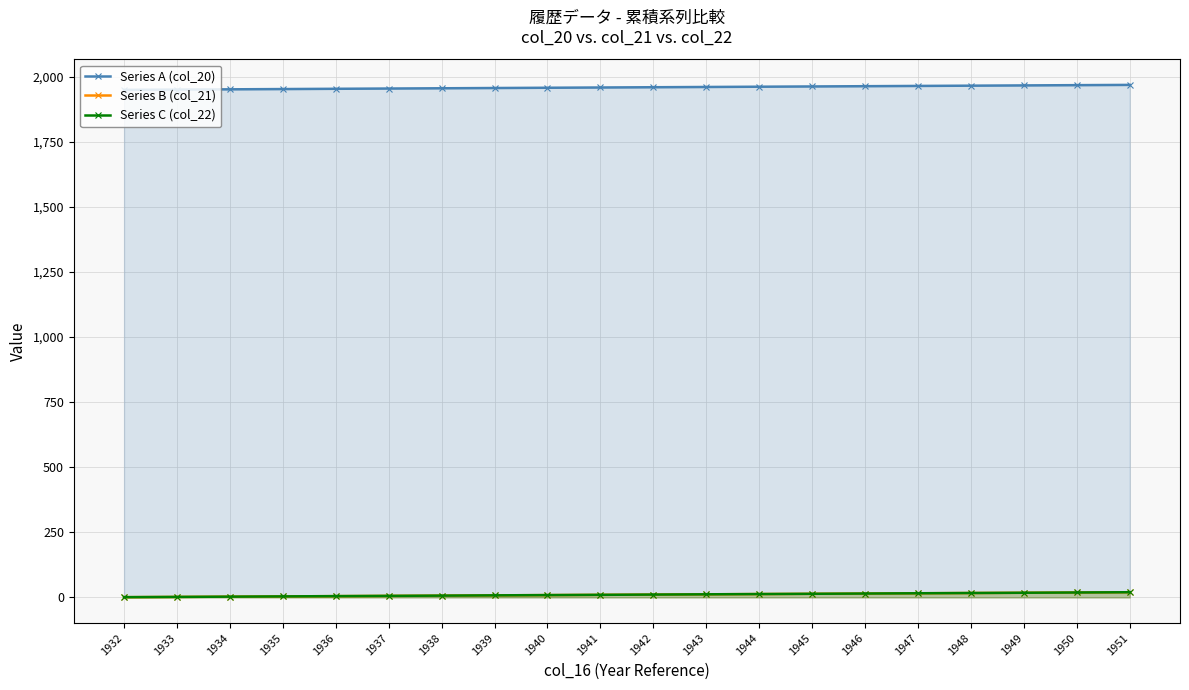

What is the value of the Series C (col_22) point at the 5th from the left?

5